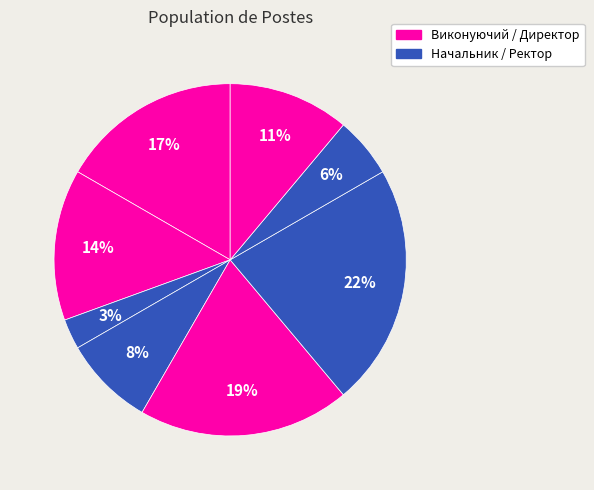

How many slices are in this pie chart?

8